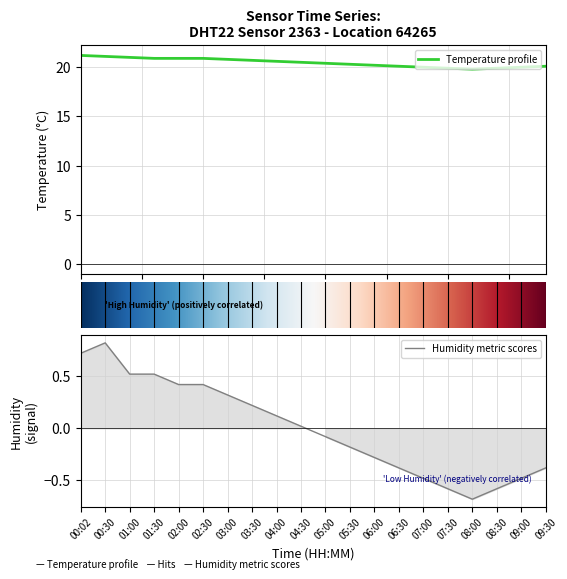

What is the maximum value for Temperature profile?

21.2